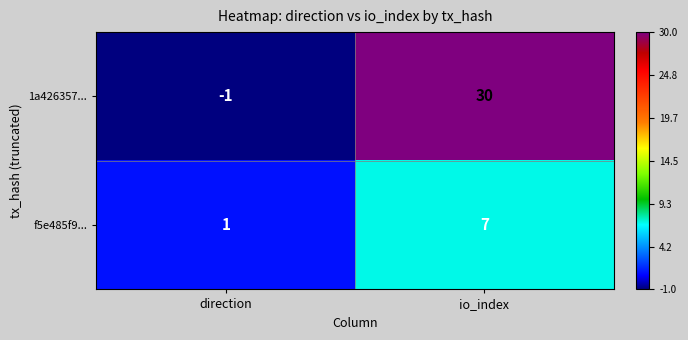

Reading left to right, what are all the values shown in this chart?

1a426357...: -1	30
f5e485f9...: 1	7